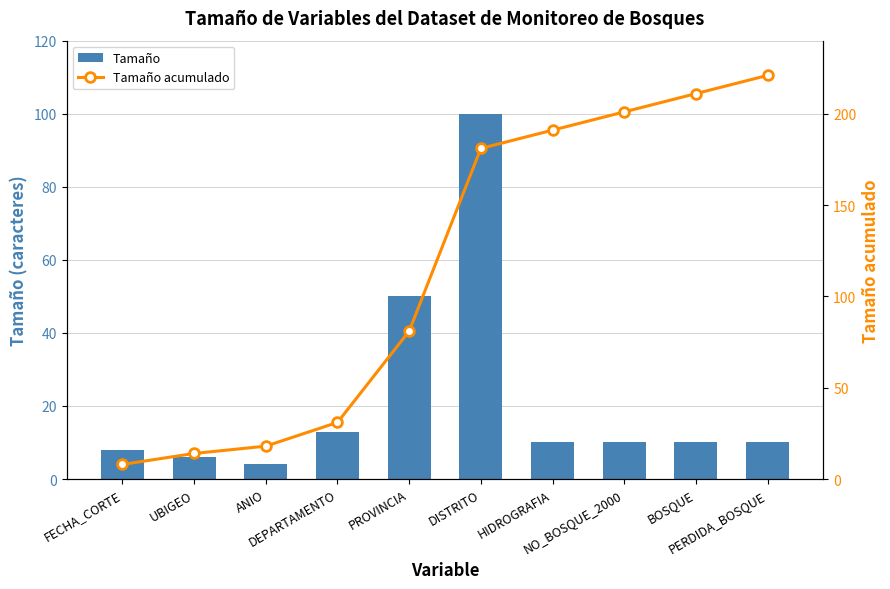

What is the total value across all series at DEPARTAMENTO?

44